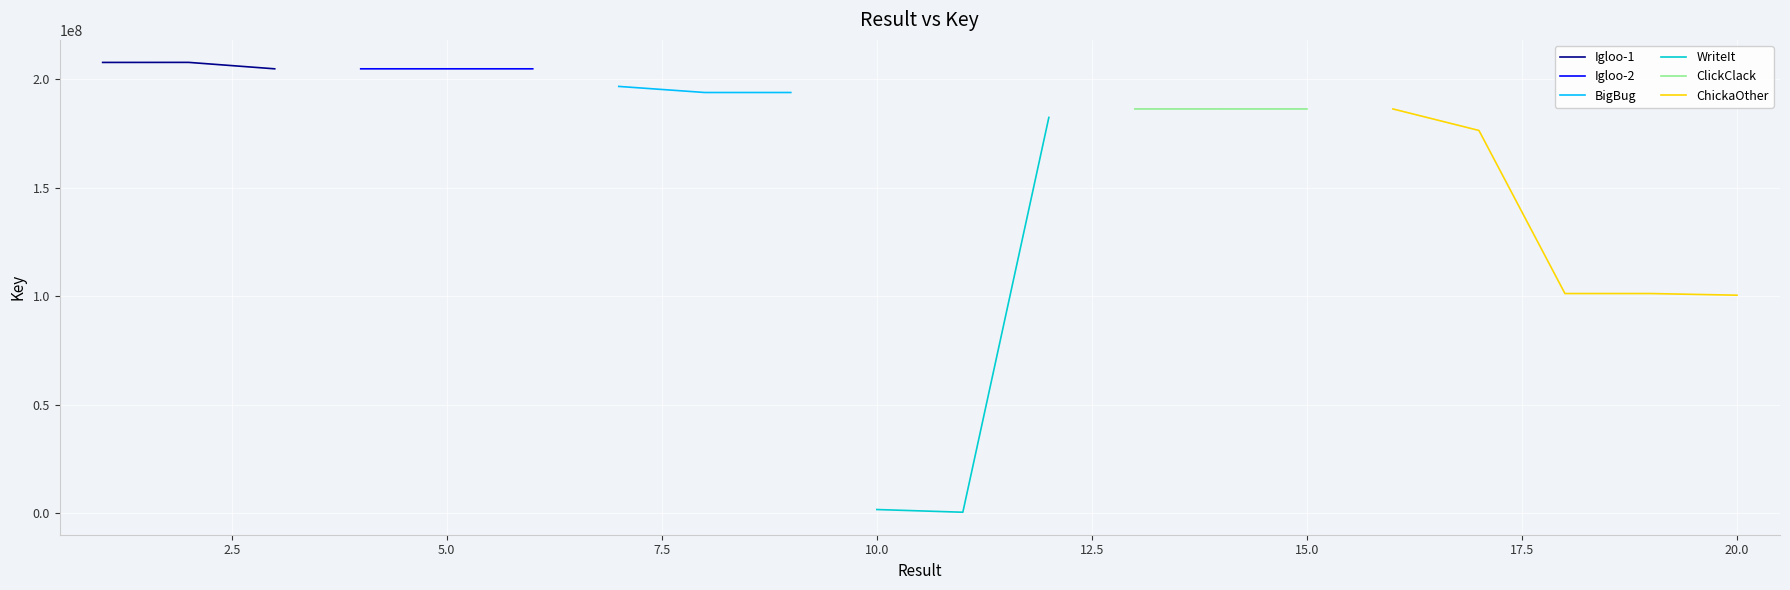

What is the minimum value shown in the chart?

324649